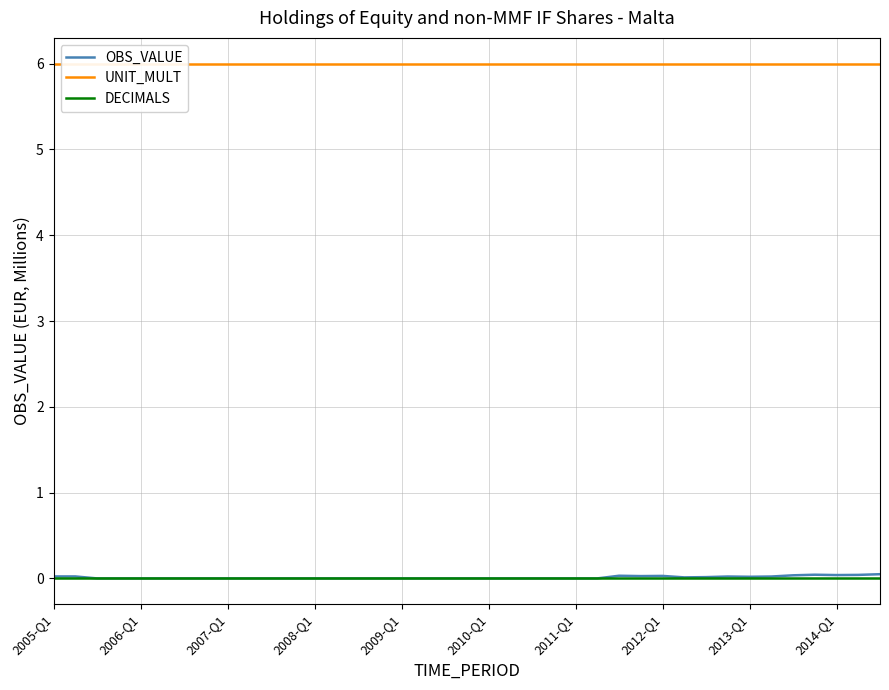

The UNIT_MULT series shows 8.0 at 26. True or false?

False